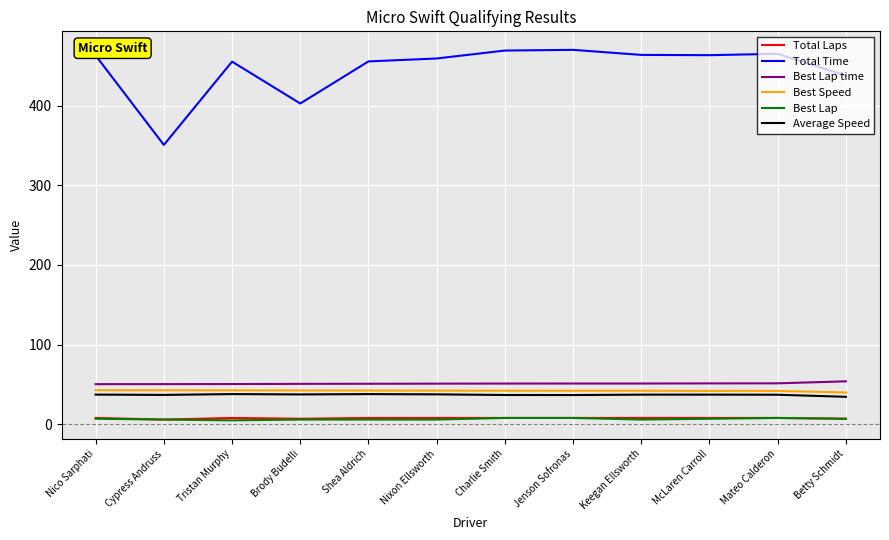

True or false: Best Speed and Best Lap cross at least once.

False